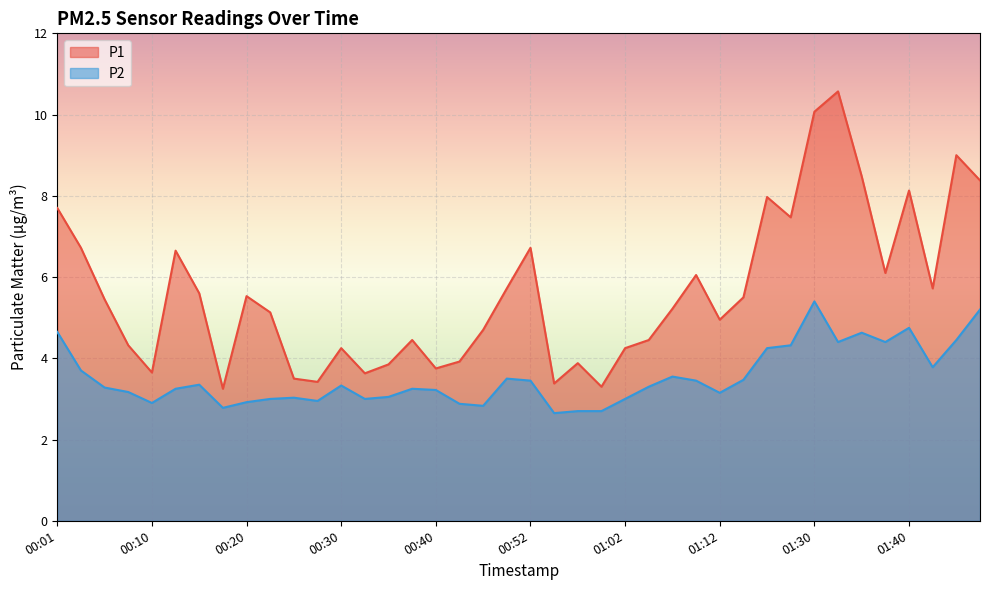

What is the label of the 9th point from the left?

00:20